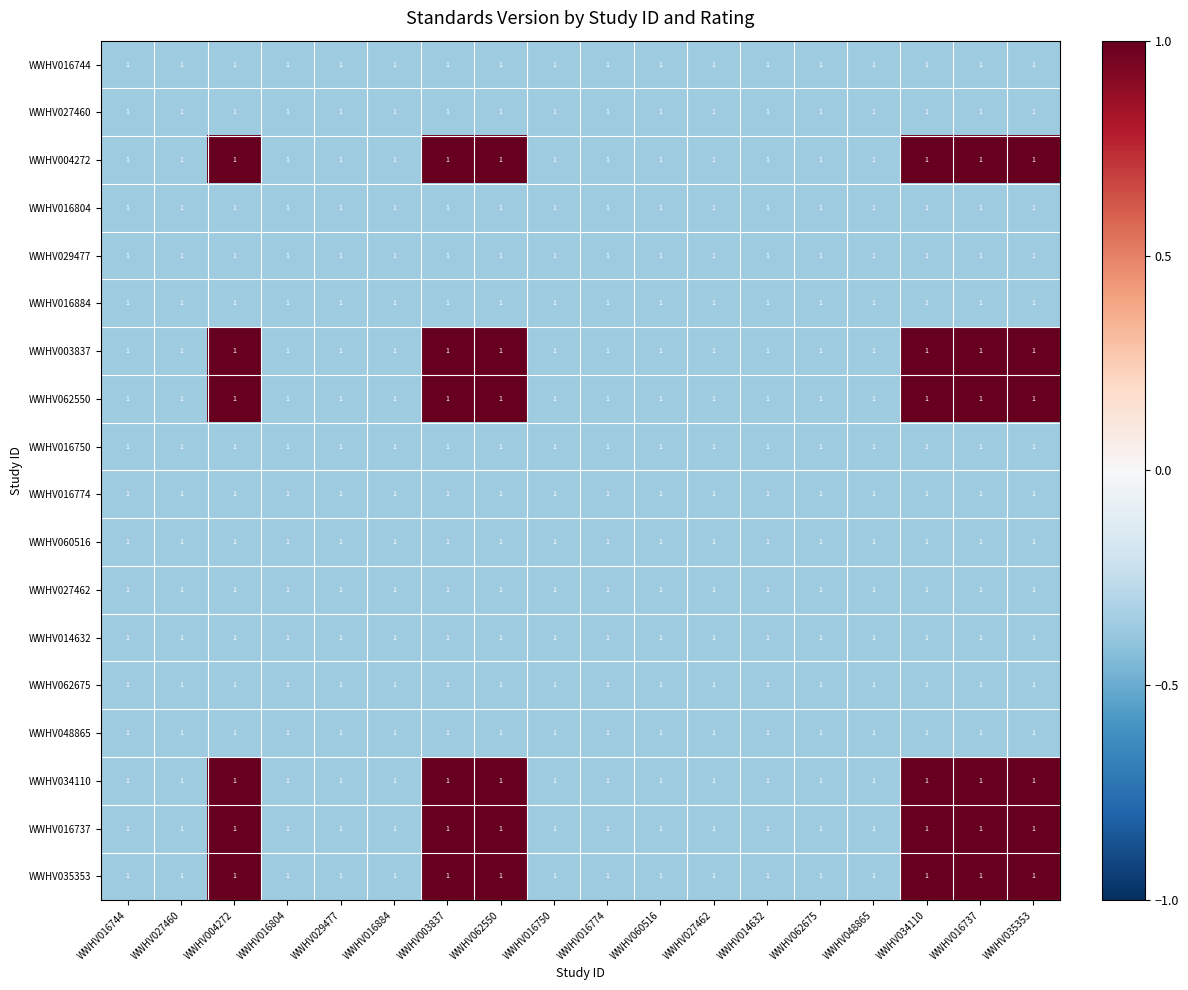

At how many categories does at least one series exceed 0?

6